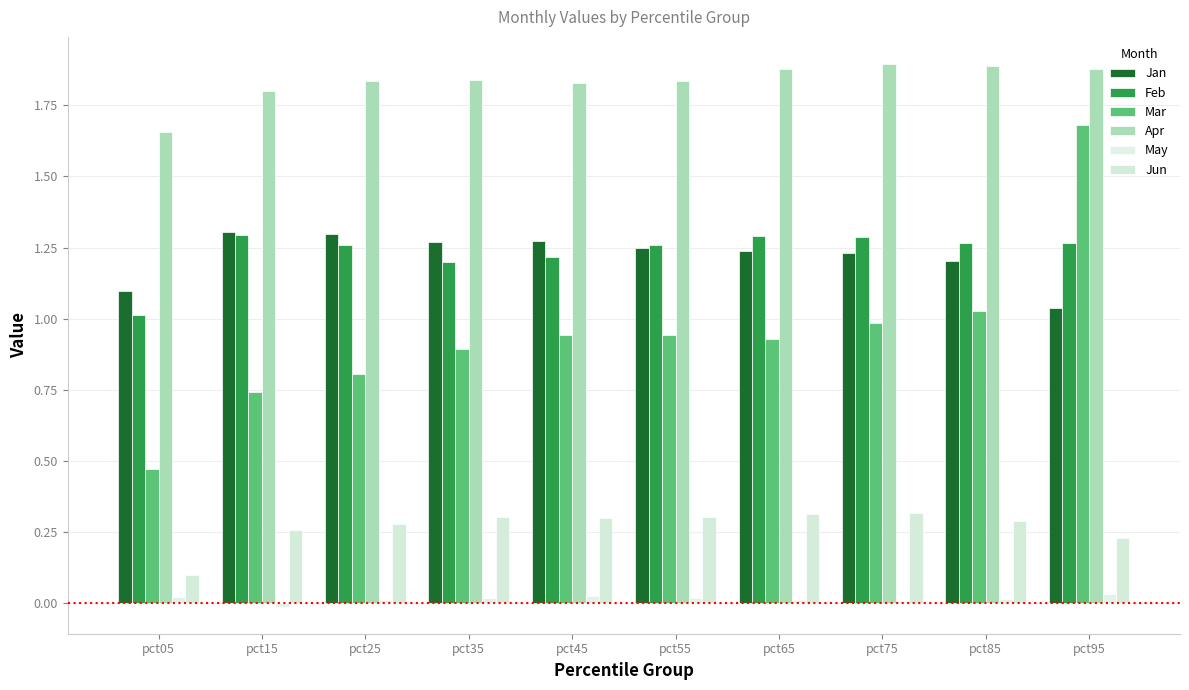

Are the bars grouped side by side (vs. stacked)?

Yes